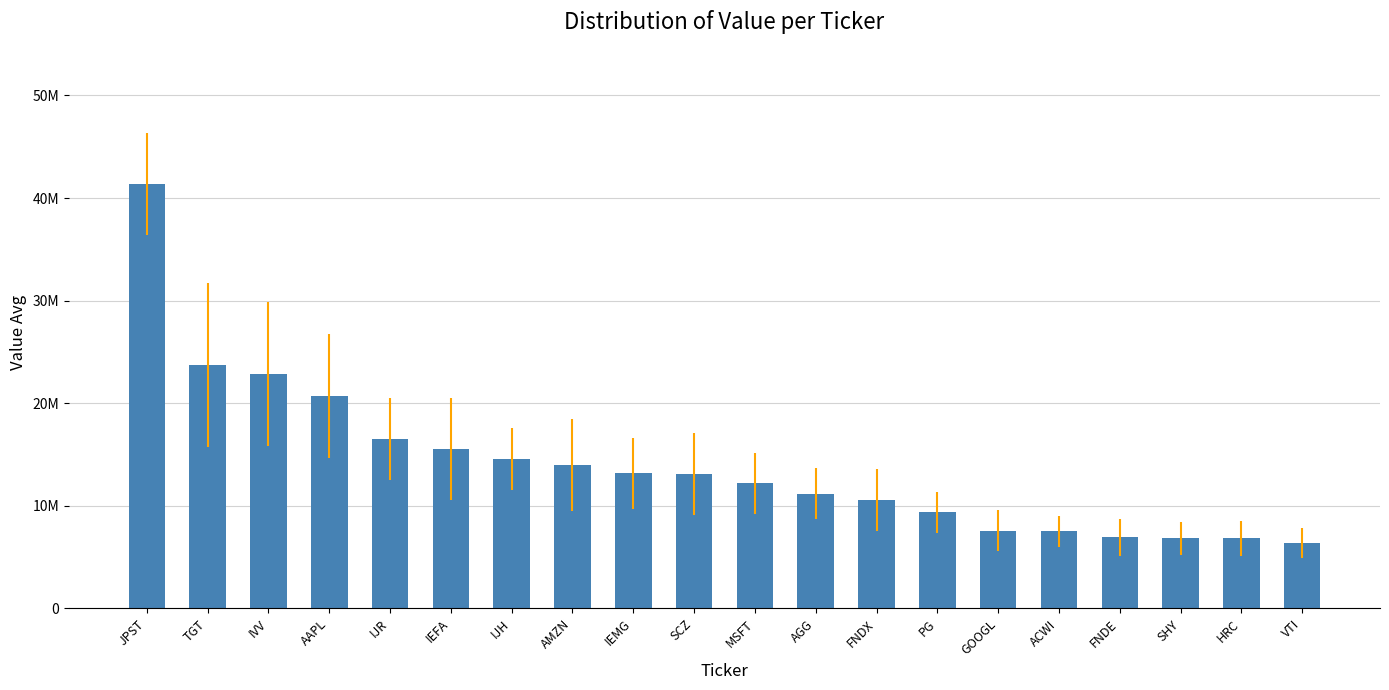

What is the difference between the maximum and minimum values?

34982000